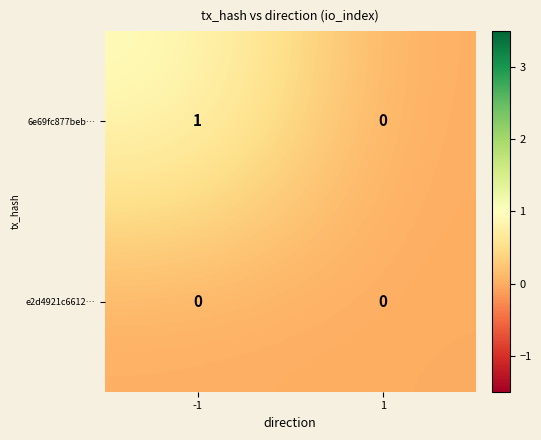

List the series in order of their overall mean, lowest first.

e2d4921c6612…, 6e69fc877beb…